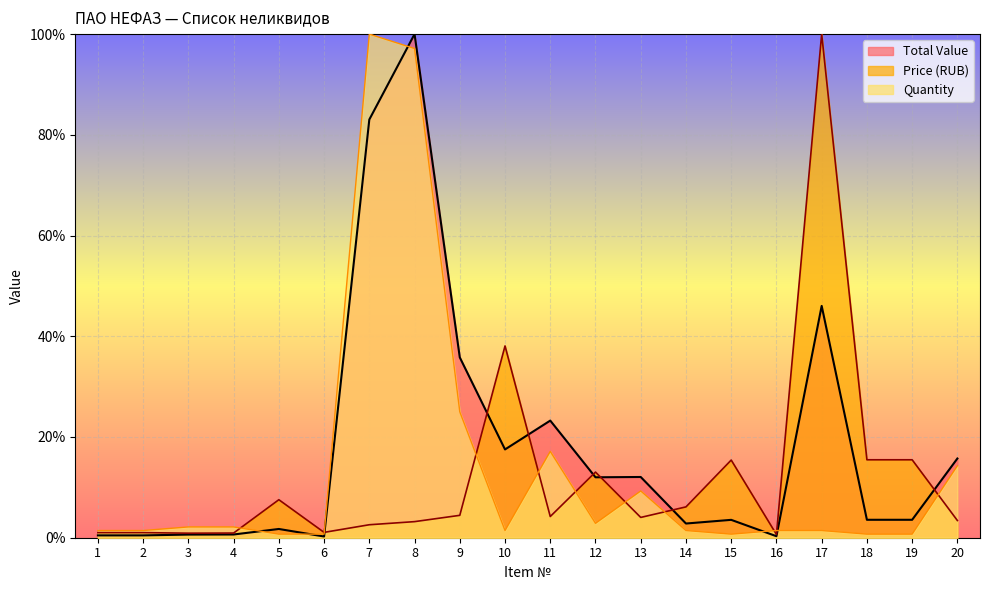

At which category is the sum across all series the highest?

8